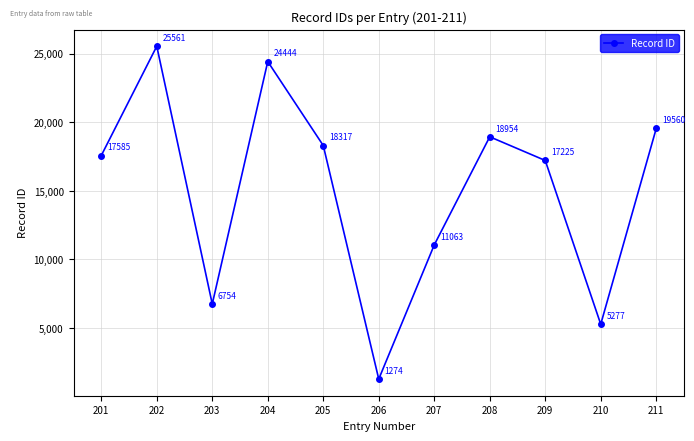

How many lines are shown in the chart?

1